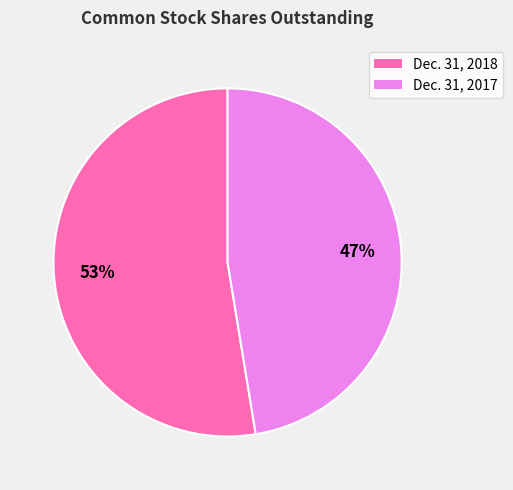

How many slices are in this pie chart?

2